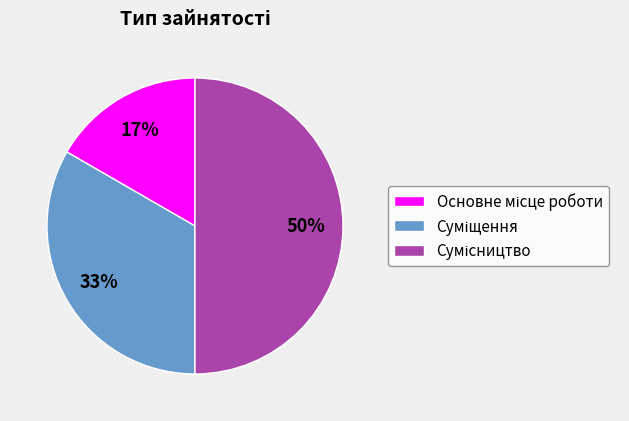

To the nearest percent, what is the average slice percentage?

33%